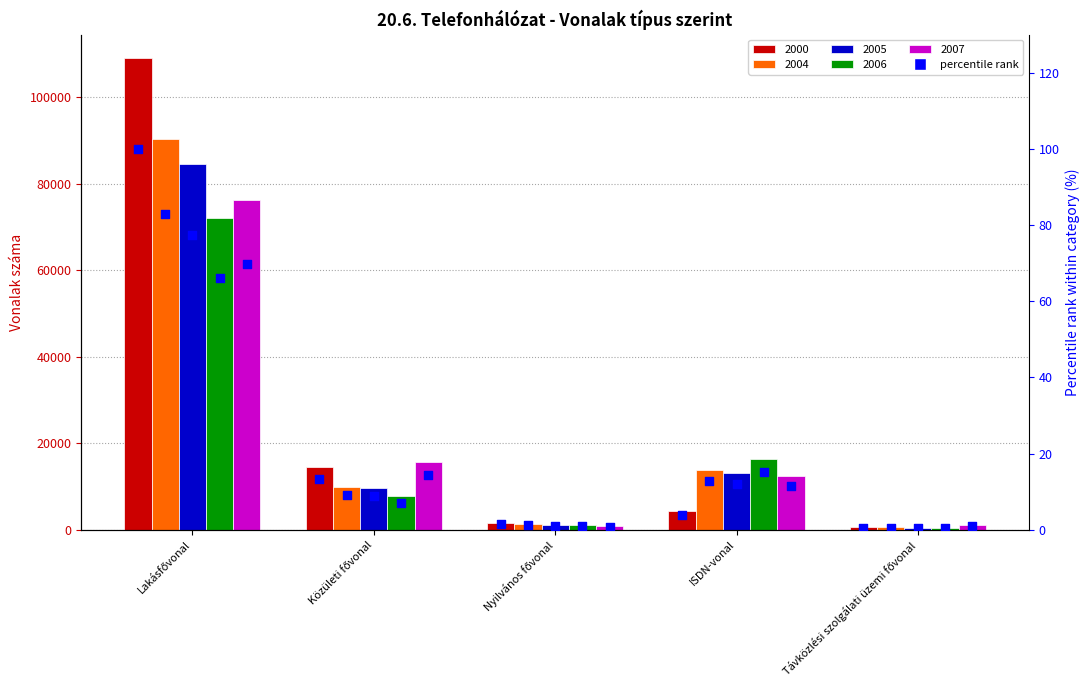

Approximately how many times larger is the value at Távközlési szolgálati üzemi fővonal compared to Nyilvános fővonal?

0.4